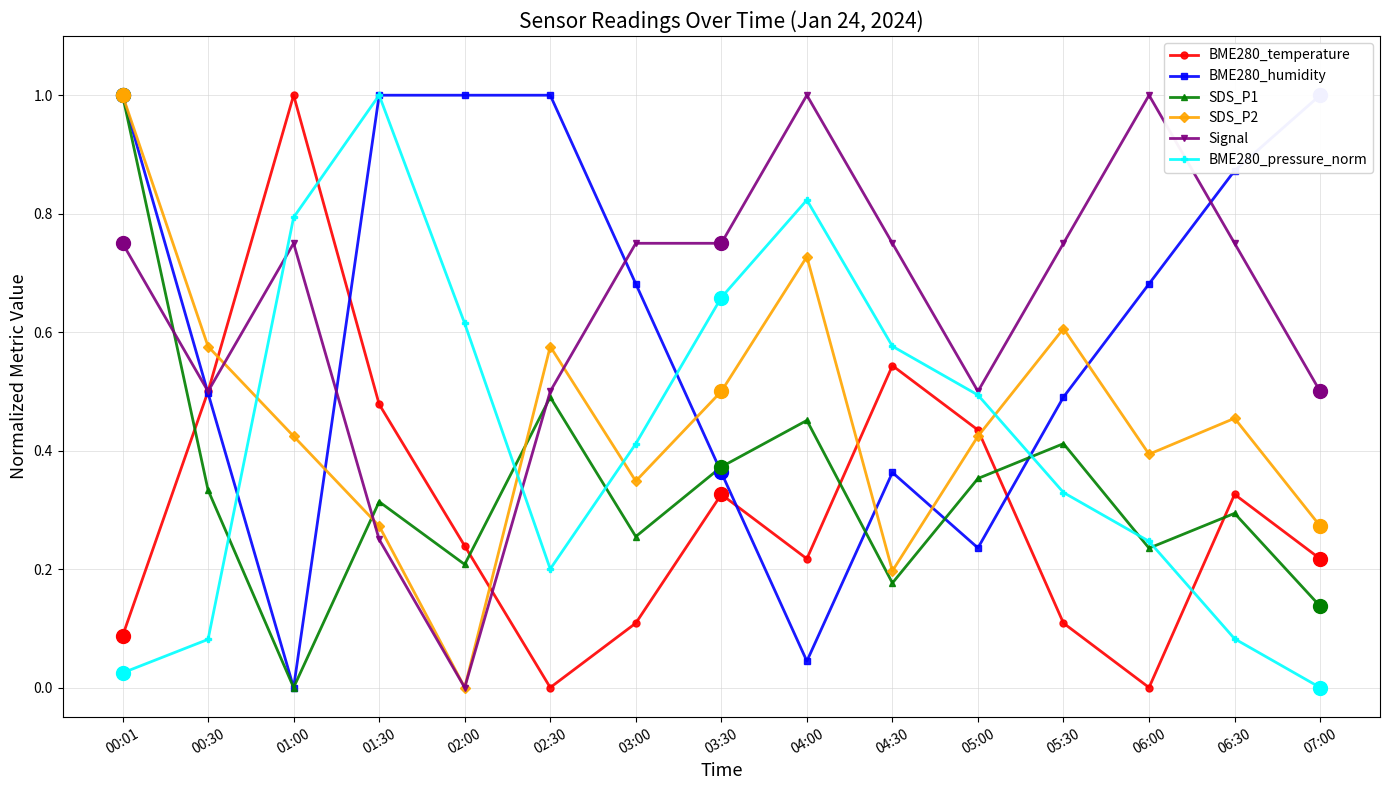

How many positive values does the SDS_P1 series have?

14